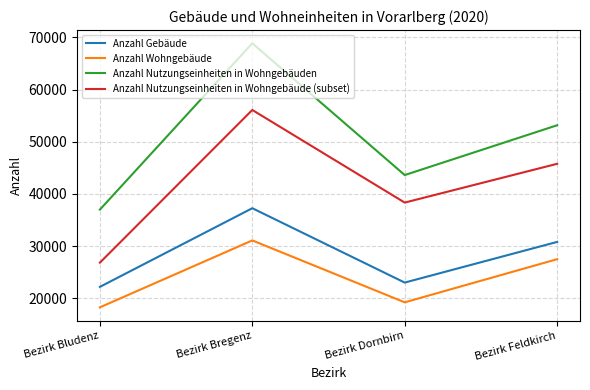

Where is the first local minimum for Anzahl Gebäude?

Bezirk Dornbirn